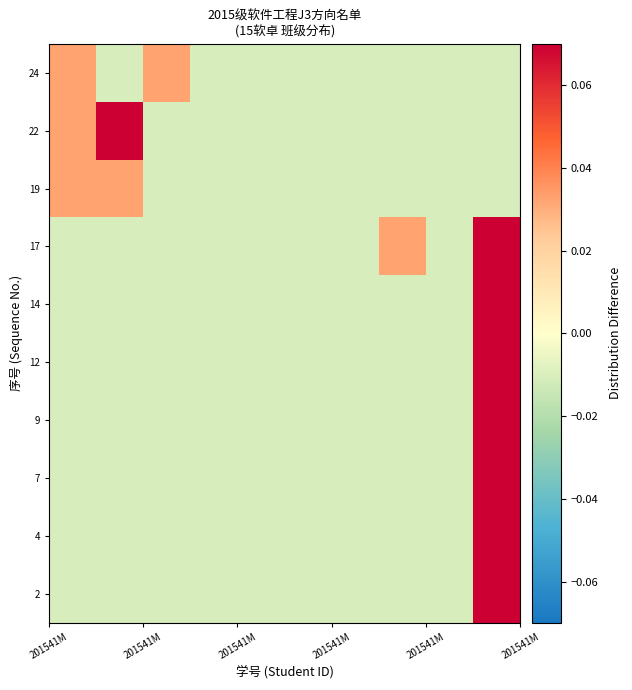

How many distinct data groups are displayed?

10